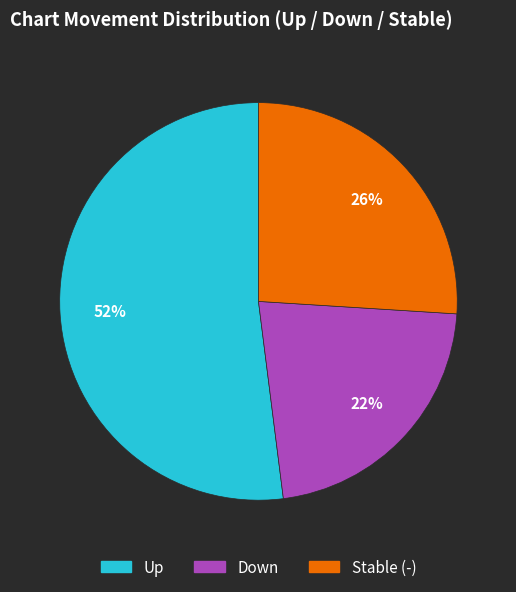

Is there any slice that represents more than half of the pie?

Yes